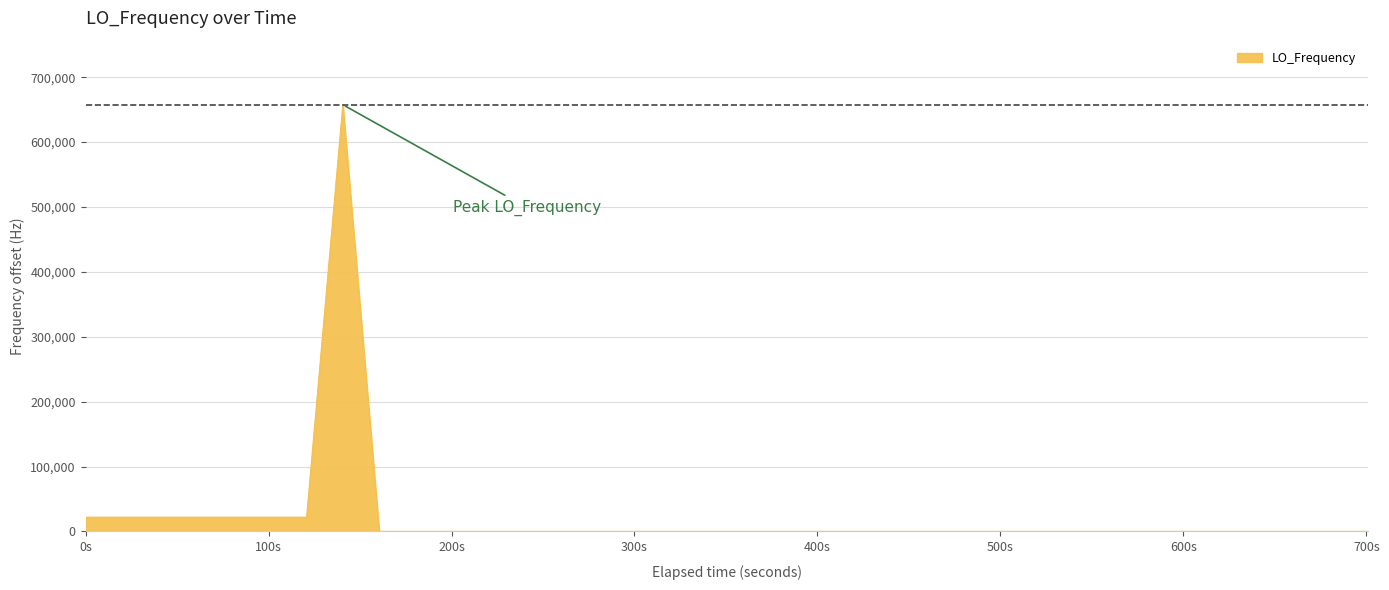

What is the difference between the maximum and minimum values?

657627.3